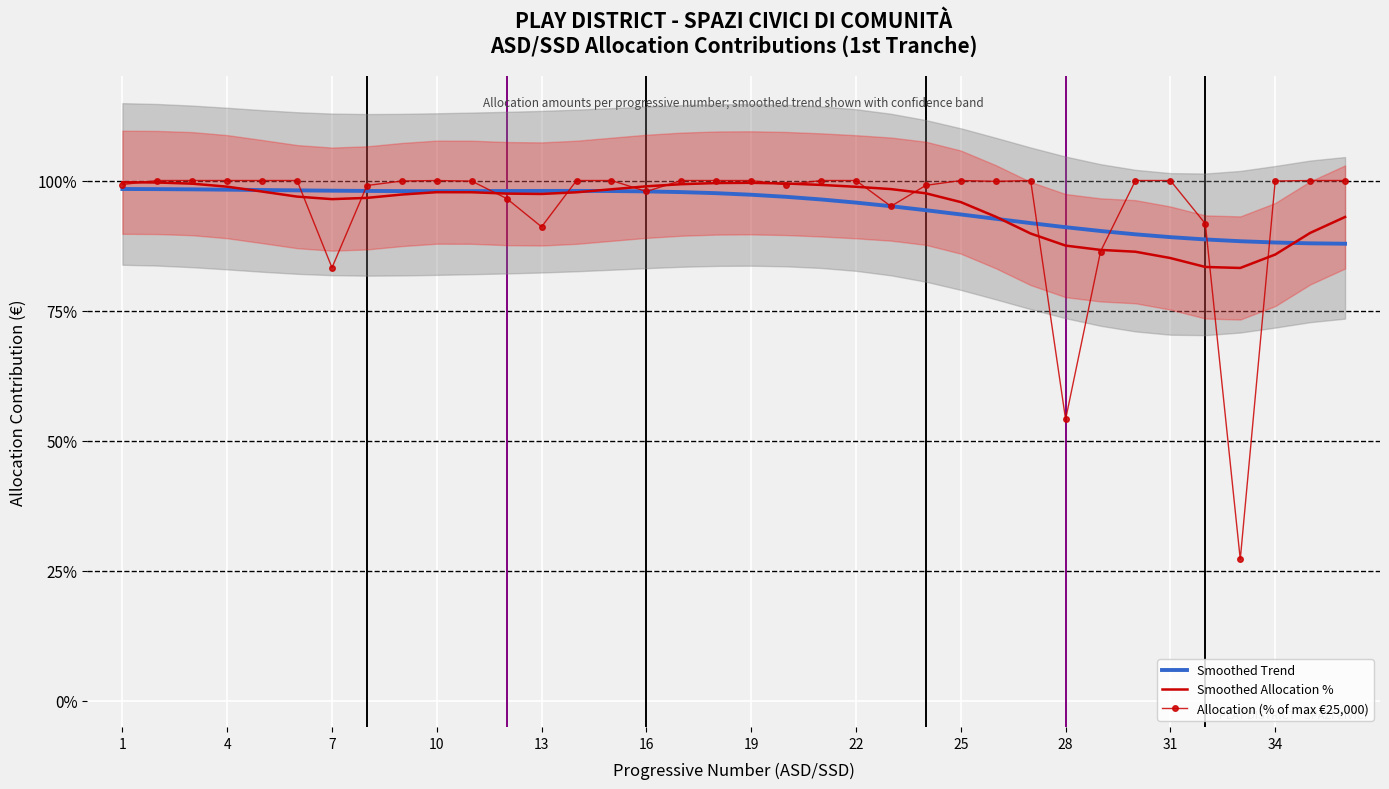

What is the maximum value for Smoothed Allocation %?

99.7